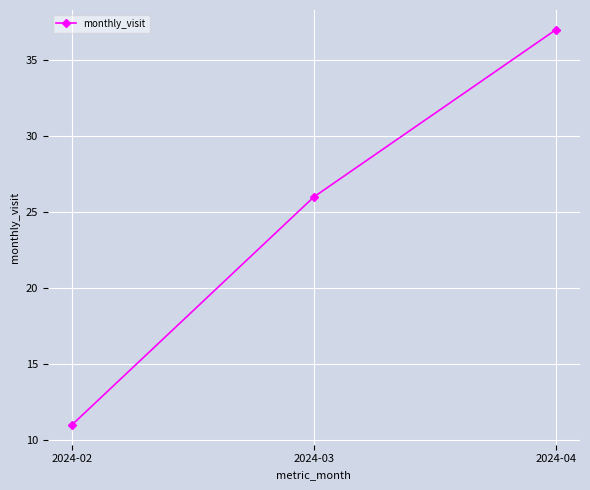

Read the value at 2024-03.

26